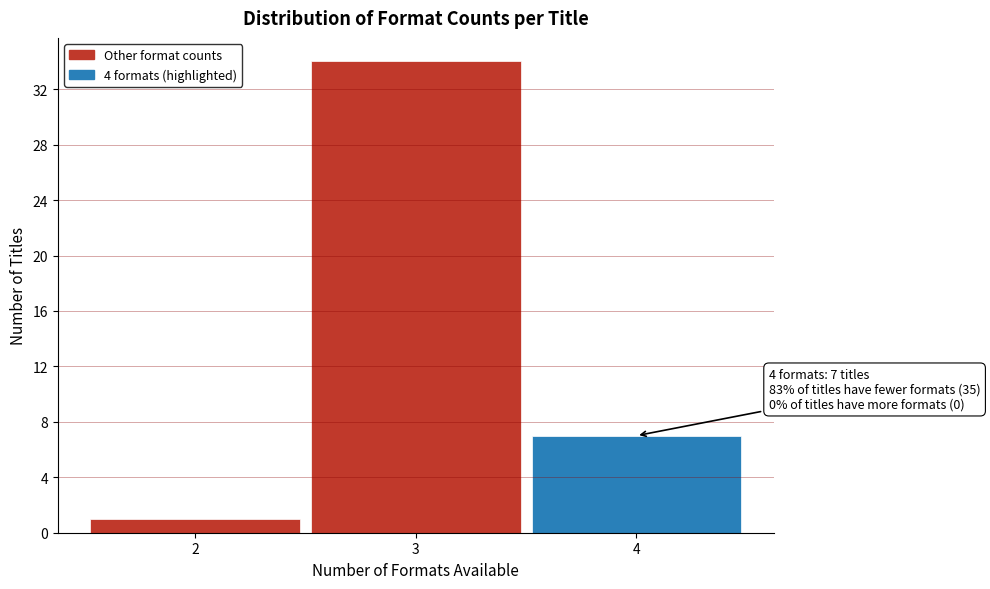

Over which range of the x-axis is the bar tallest?

2.5 to 3.5